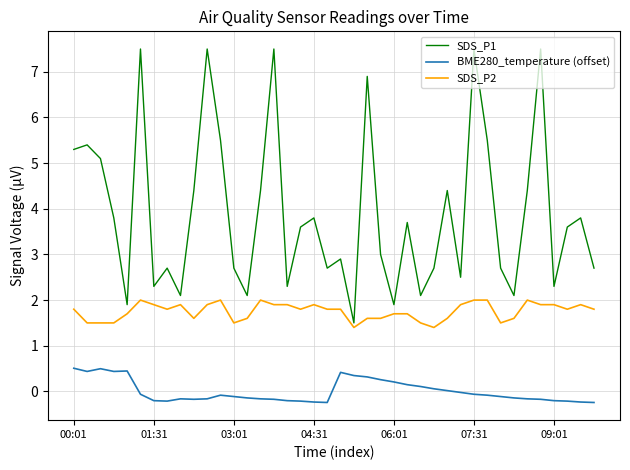

True or false: SDS_P1 and BME280_temperature (offset) intersect in this chart.

False